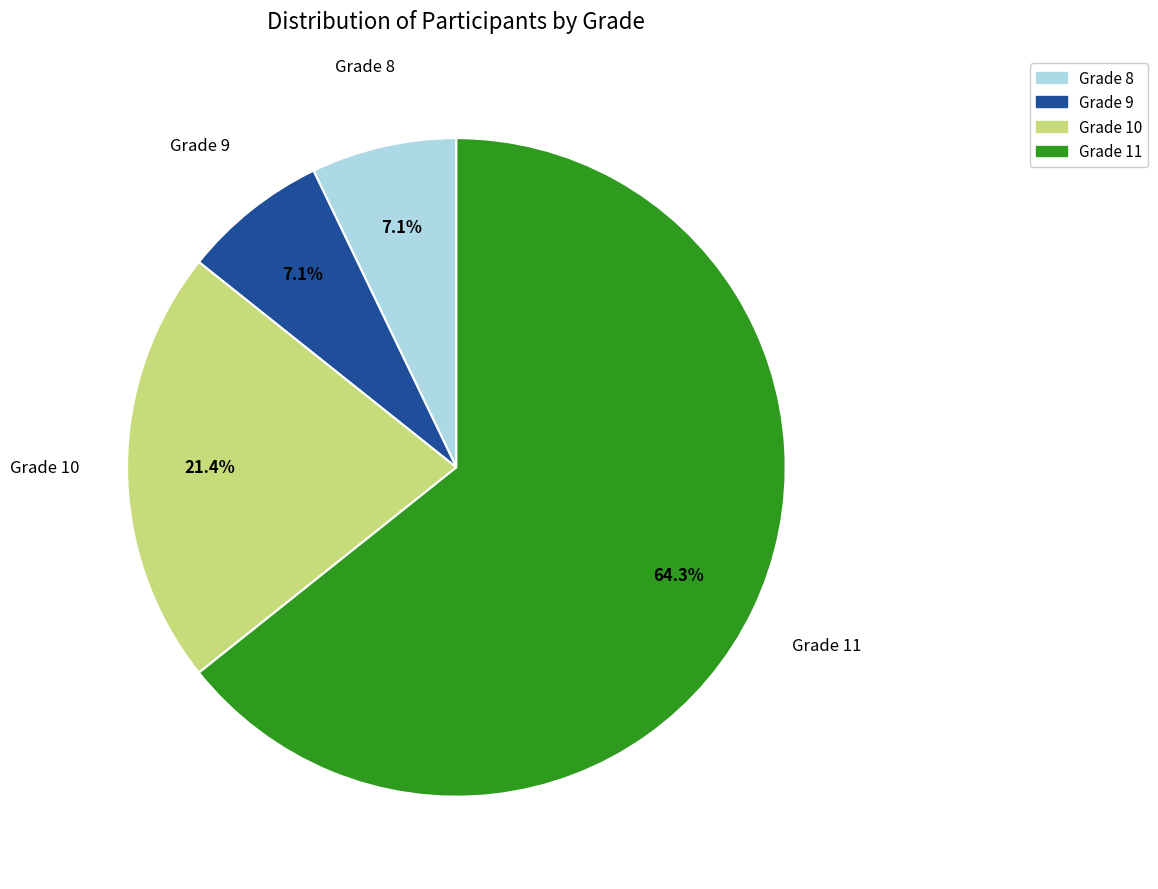

Is there any slice that represents more than half of the pie?

Yes